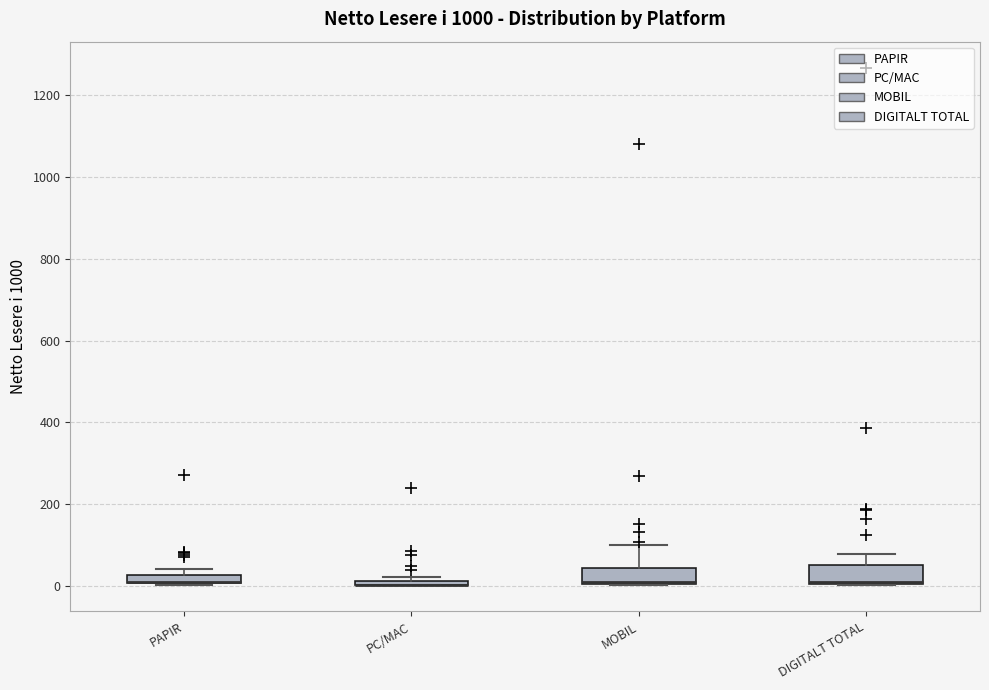

Where is the upper edge of the box for PC/MAC on the y-axis? The values are not printed on the chart, so give them approximately, as read against the axis.

20